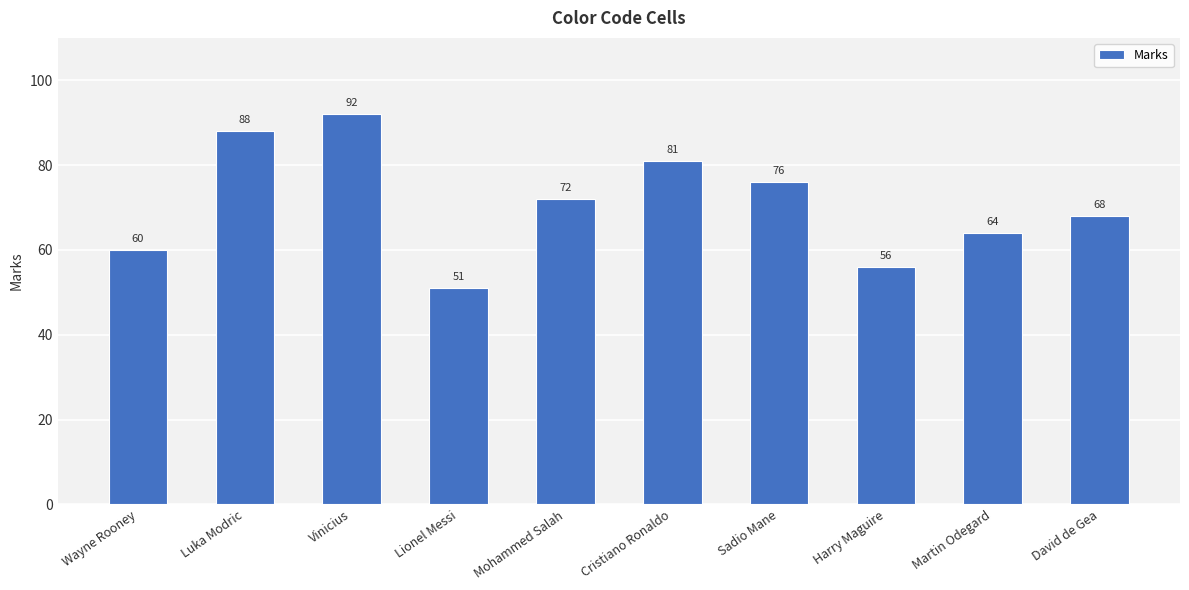

Reading left to right, transcribe all the data shown in this chart.

Wayne Rooney=60	Luka Modric=88	Vinicius=92	Lionel Messi=51	Mohammed Salah=72	Cristiano Ronaldo=81	Sadio Mane=76	Harry Maguire=56	Martin Odegard=64	David de Gea=68